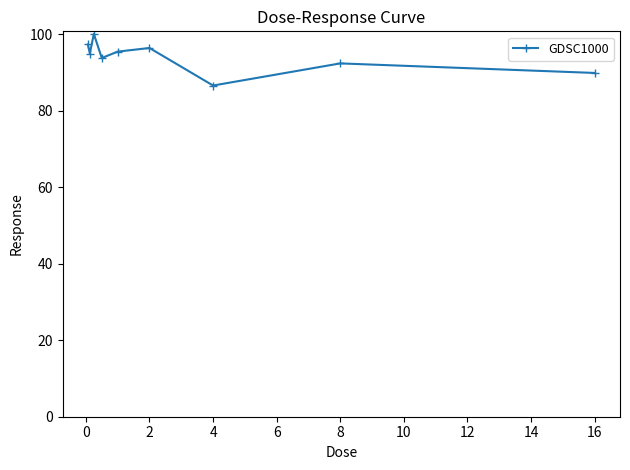

What is the value of the 3rd point from the left?

100.1